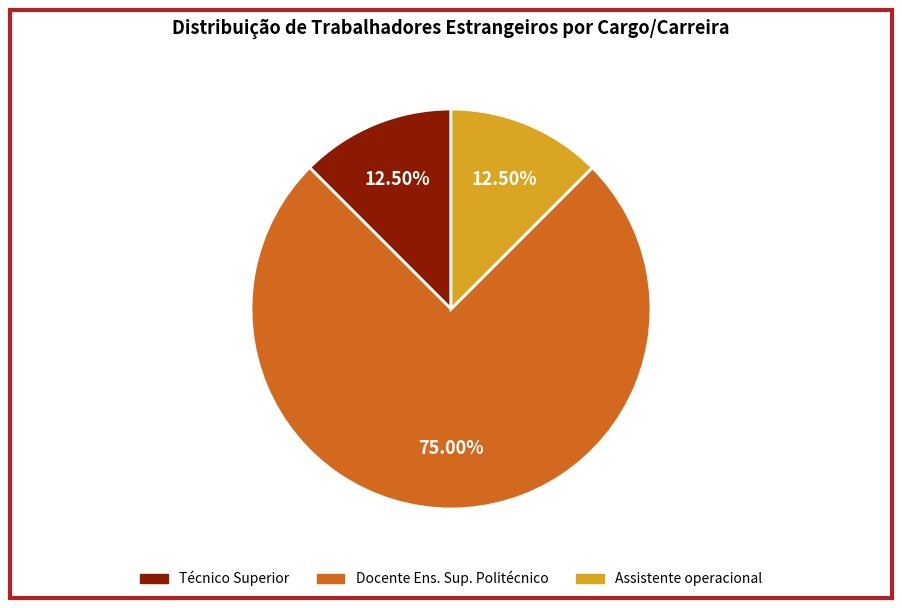

How many slices are in this pie chart?

3